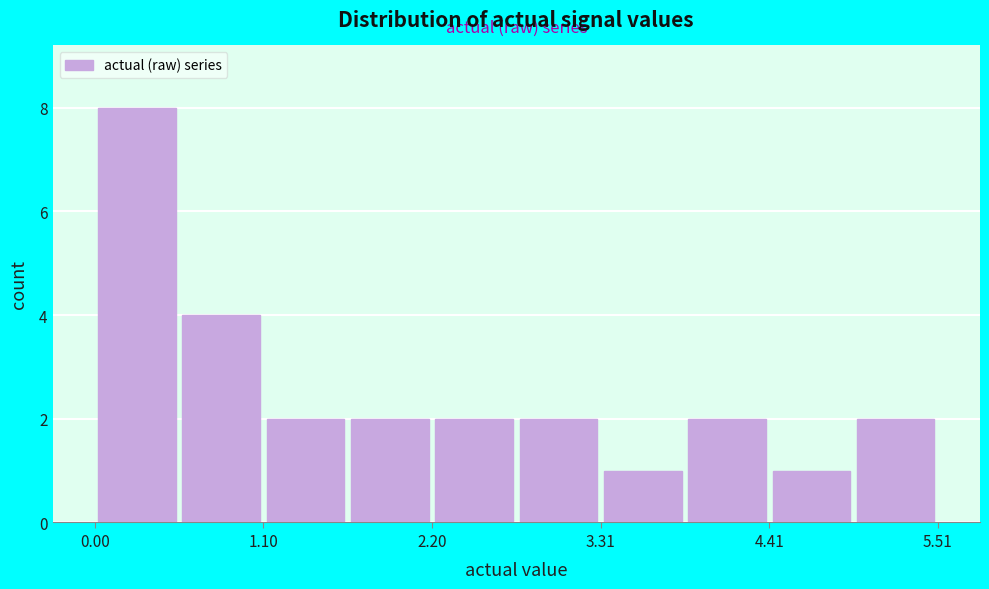

Around what value on the x-axis is the tallest bar? Give the approximate position of its centre, as read against the axis.

0.2